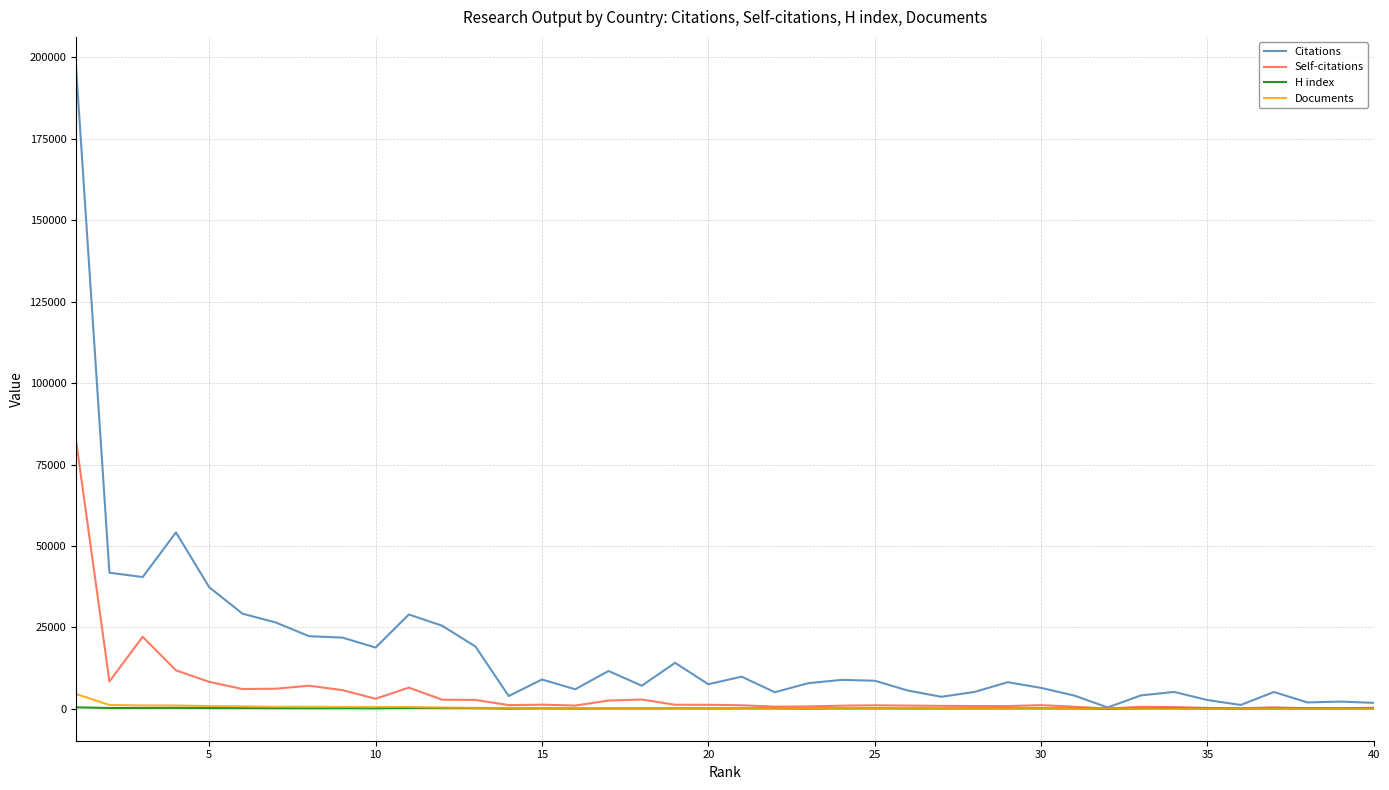

Does the chart display data point markers on the line(s)?

No